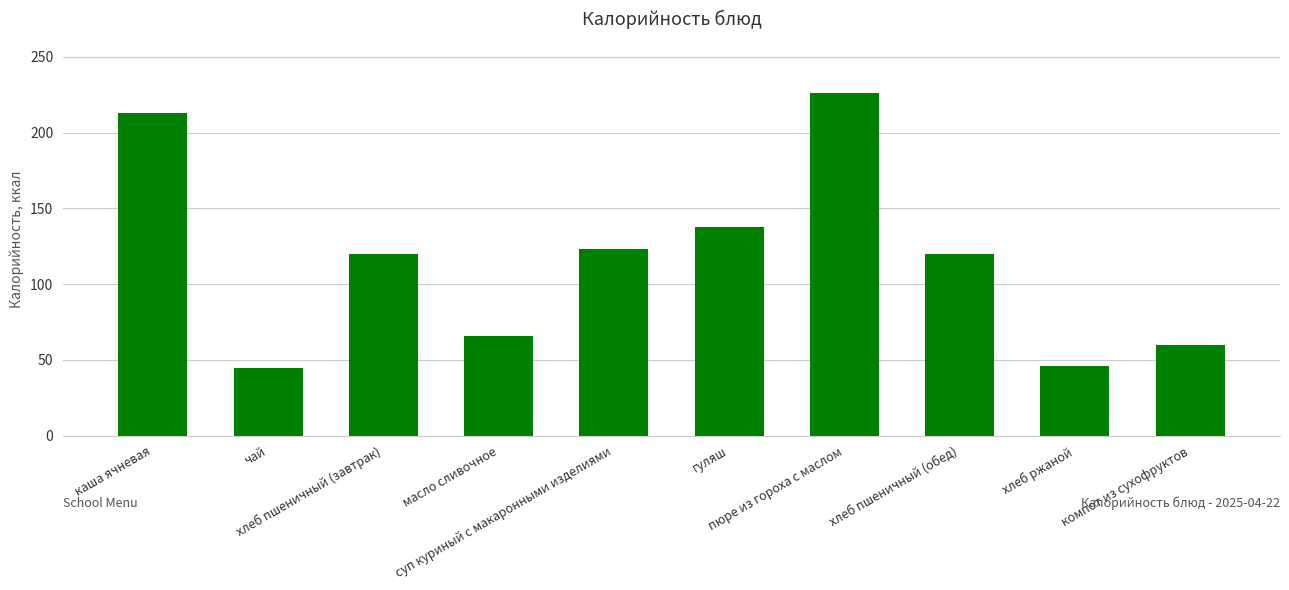

Does the chart contain stacked bars?

No